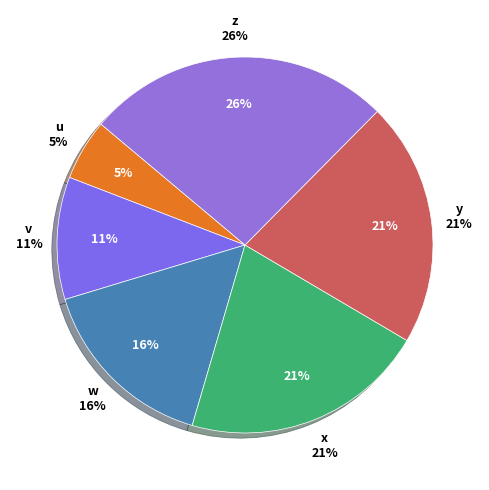

To the nearest percent, what is the combined percentage of v and z?

37%